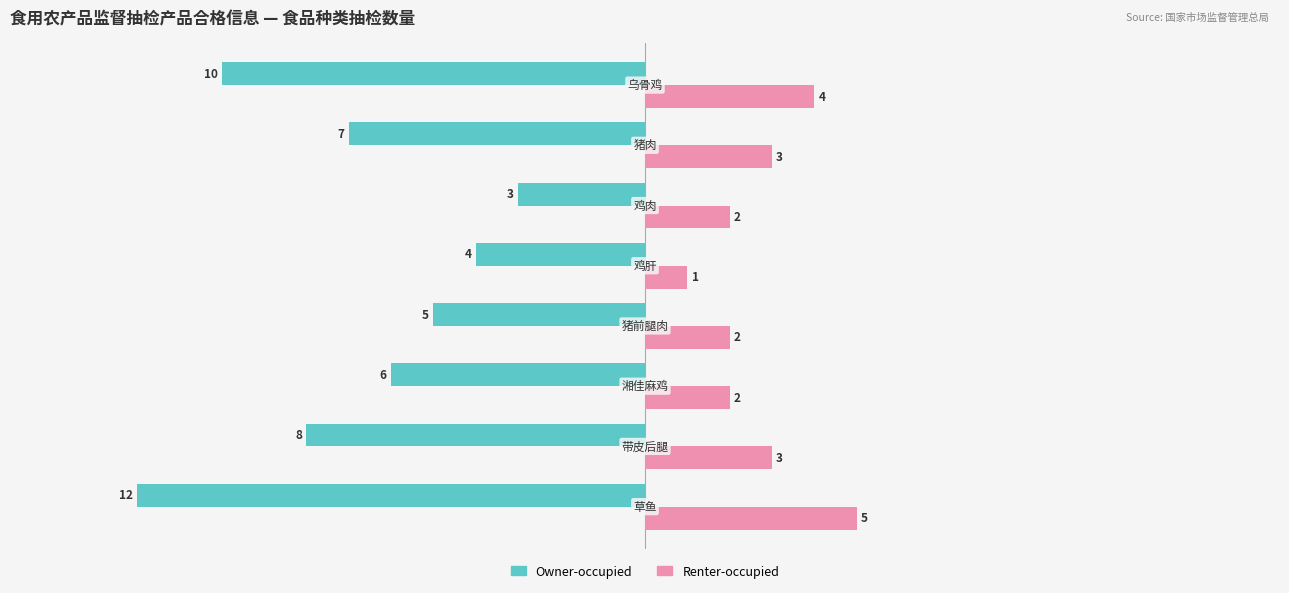

What is the difference between the maximum and minimum values in the Renter-occupied series?

4